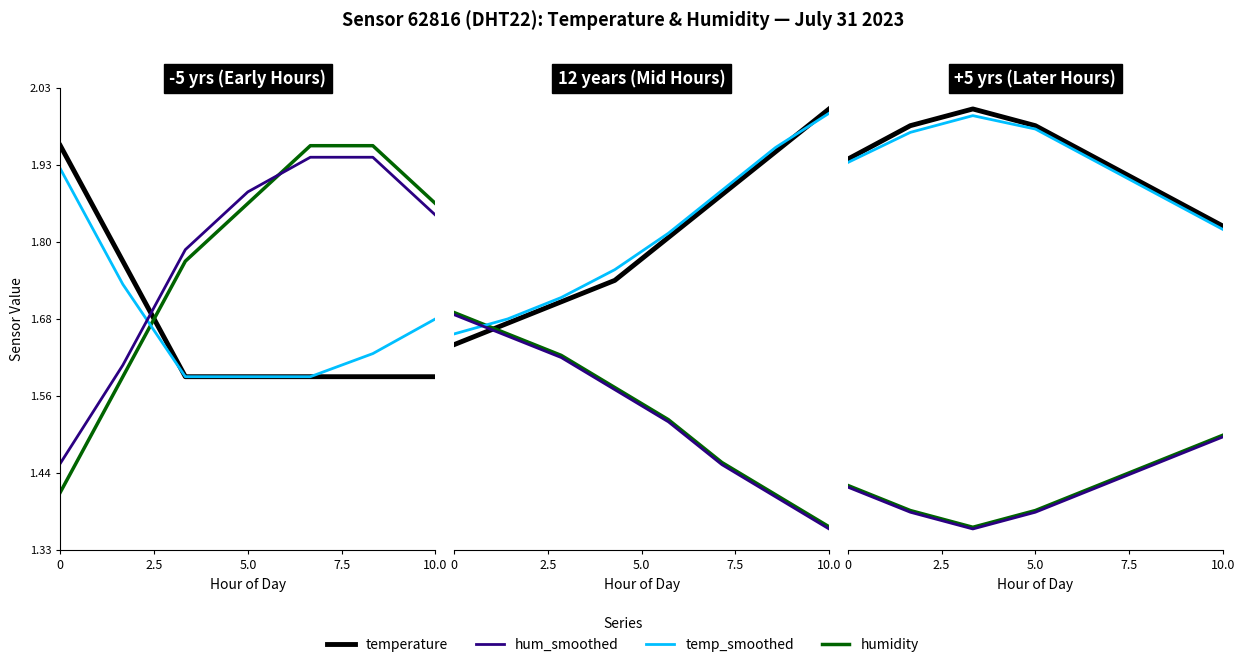

At how many categories does at least one series exceed 1?

7